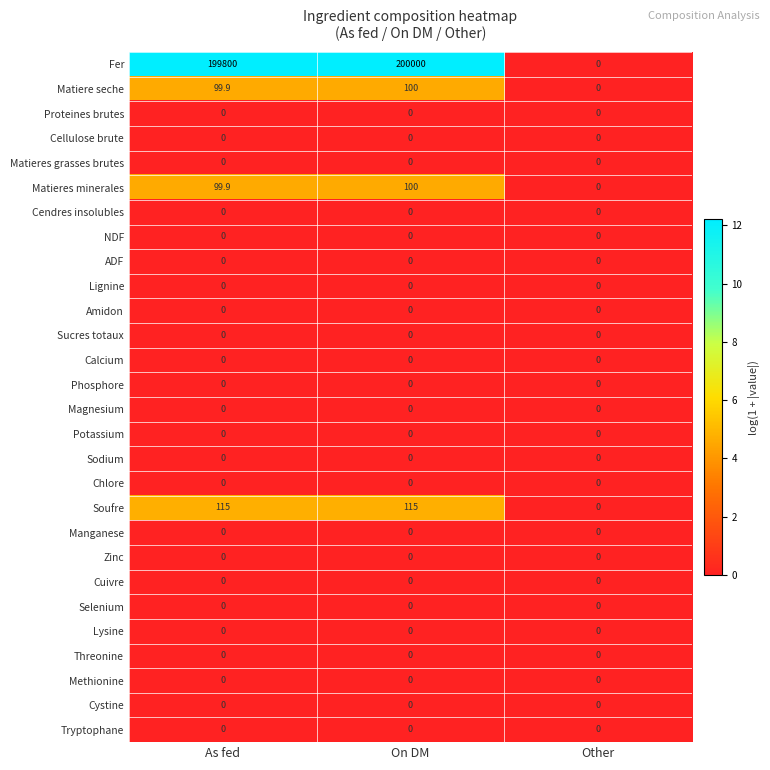

At which category is the sum across all series the highest?

On DM